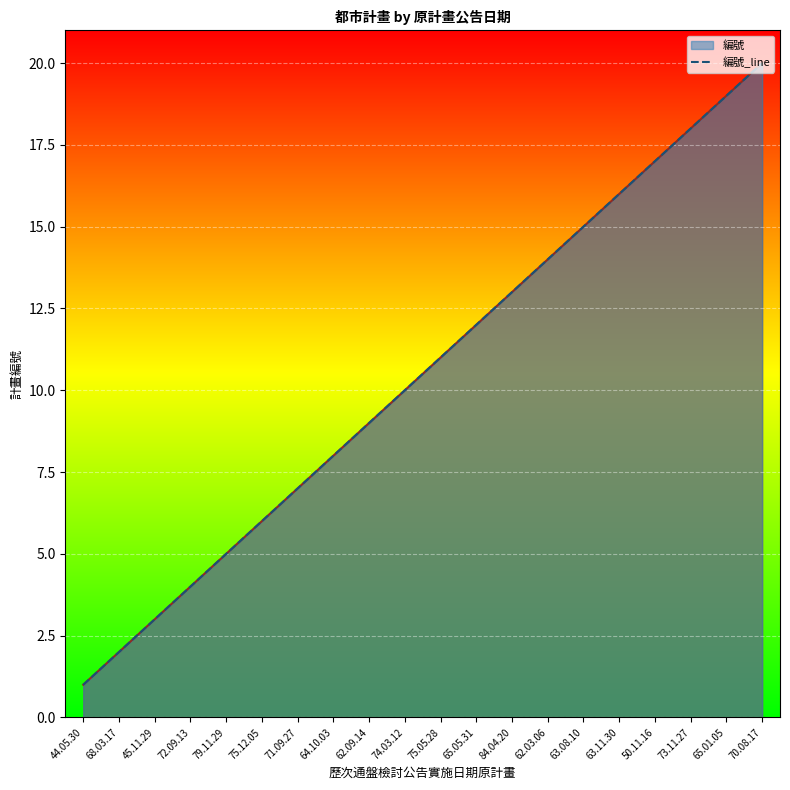

Does the chart display data point markers on the line(s)?

No